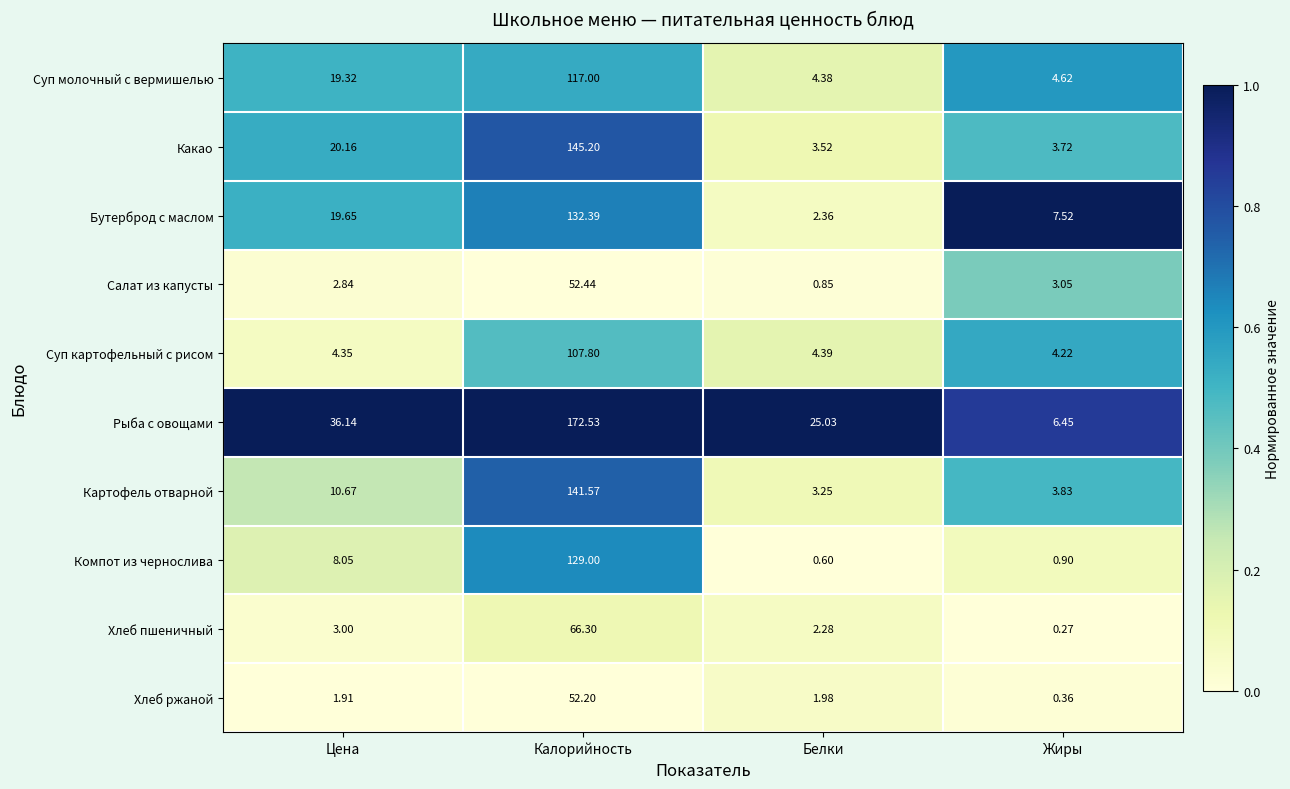

What is the difference between the highest and lowest values at Калорийность?

120.3